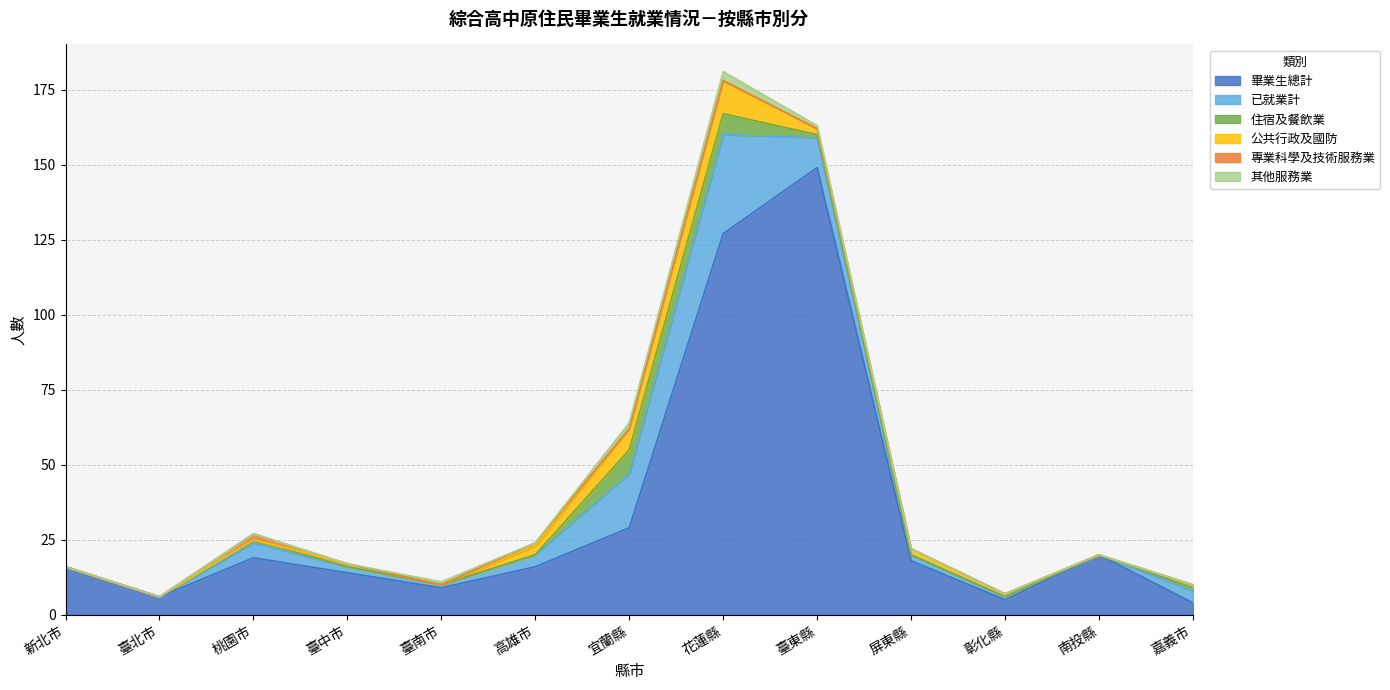

How many times do 住宿及餐飲業 and 公共行政及國防 cross each other?

3